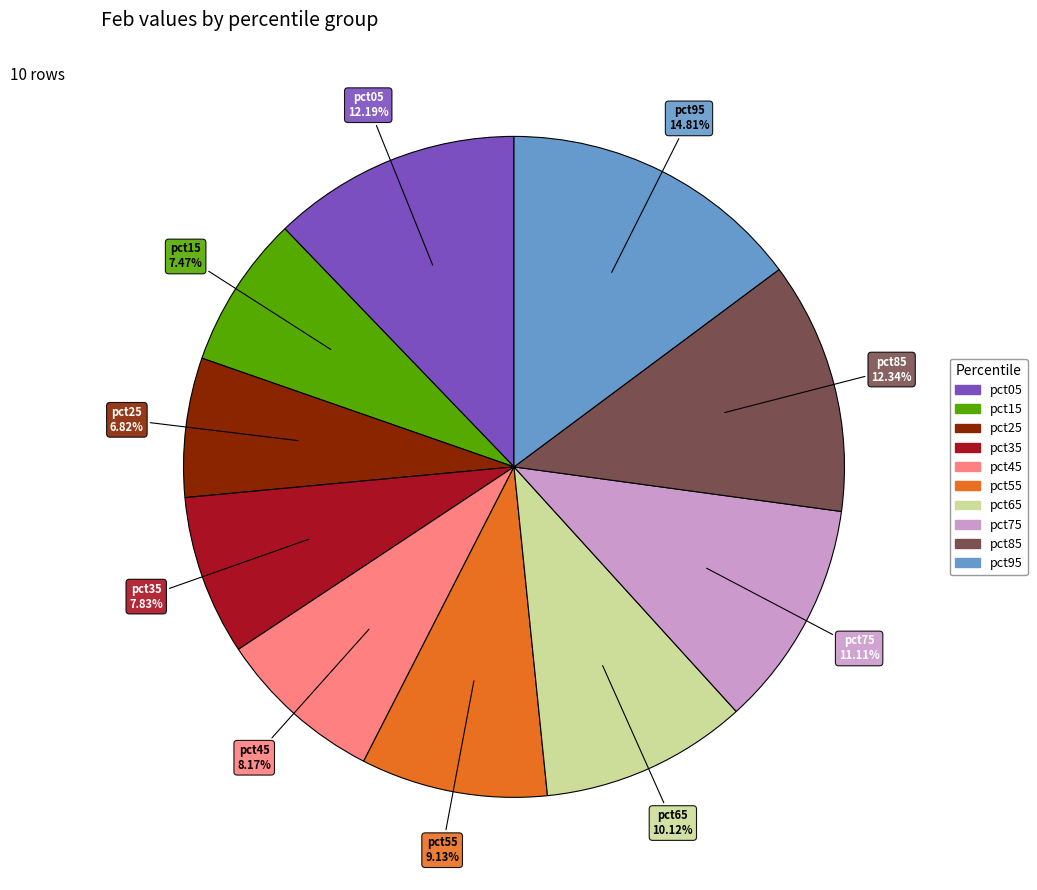

Does pct45 account for over 50% of the chart?

No